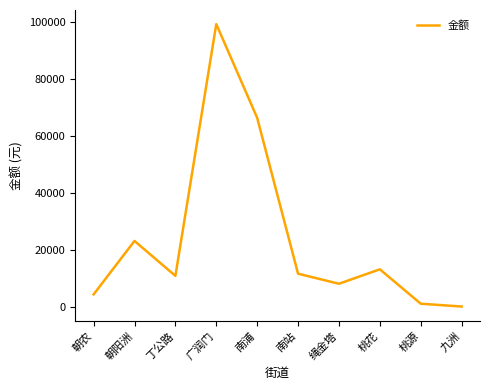

Which label corresponds to the smallest value in the chart?

九洲